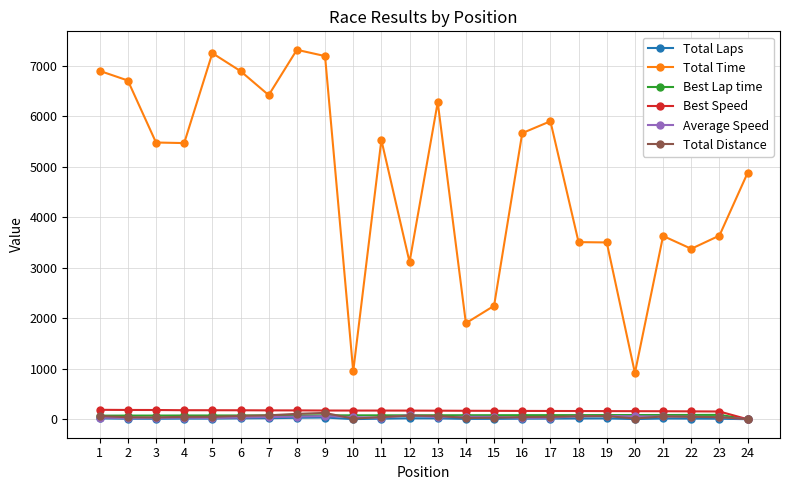

What is the value of the Average Speed point at the 24th from the left?

2.7